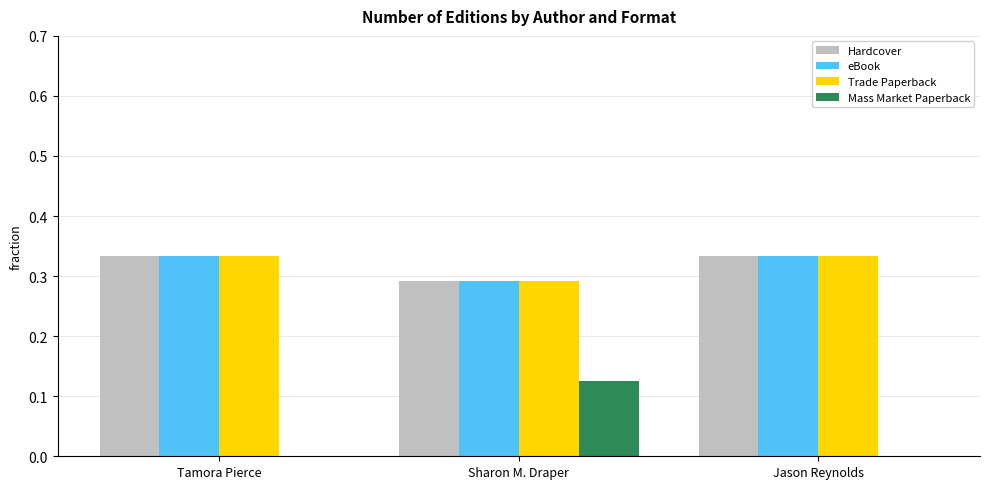

Between Tamora Pierce and Sharon M. Draper, which series saw the biggest shift?

Mass Market Paperback